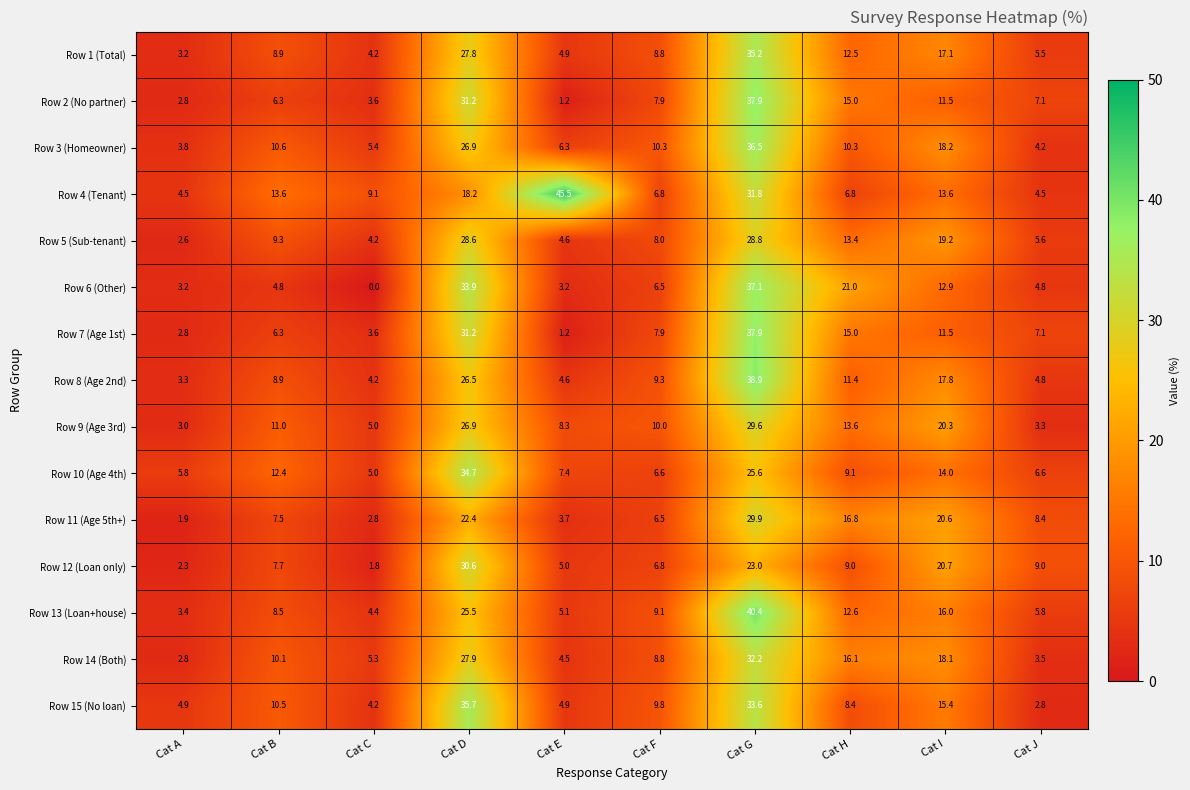

Which series has the largest total across all categories?

Row 4 (Tenant)